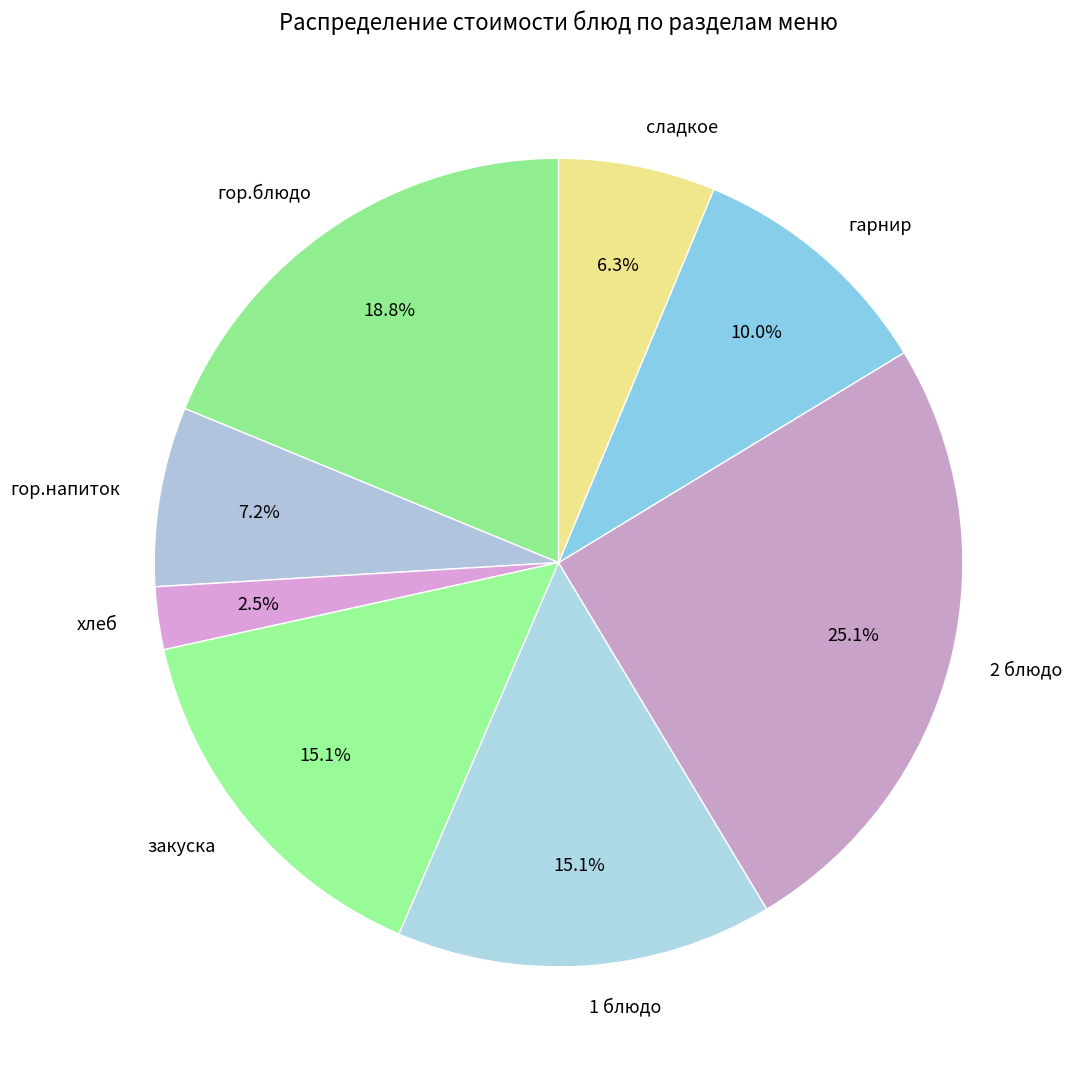

Is 1 блюдо the majority of the pie?

No